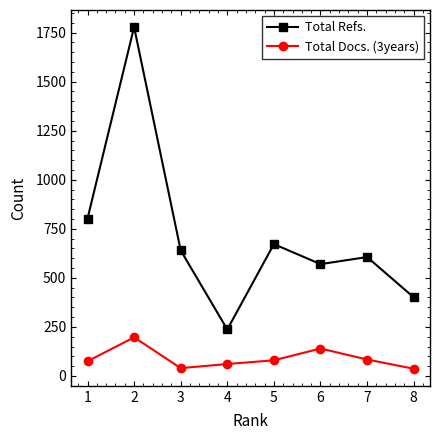

What is the spread (max minus min) of values at 3?

600